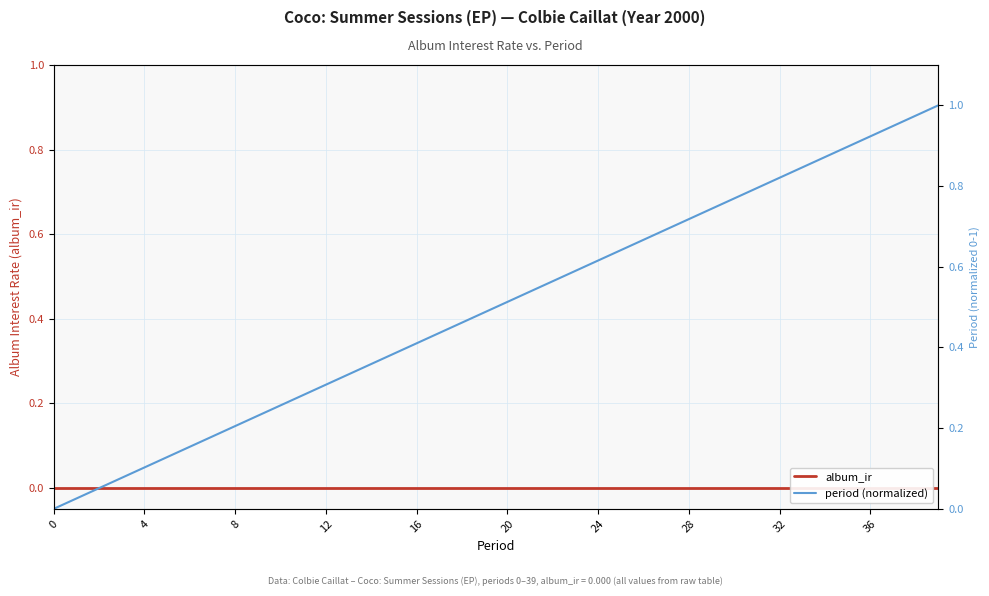

True or false: period (normalized) has more than 0 points higher than both neighbors.

False